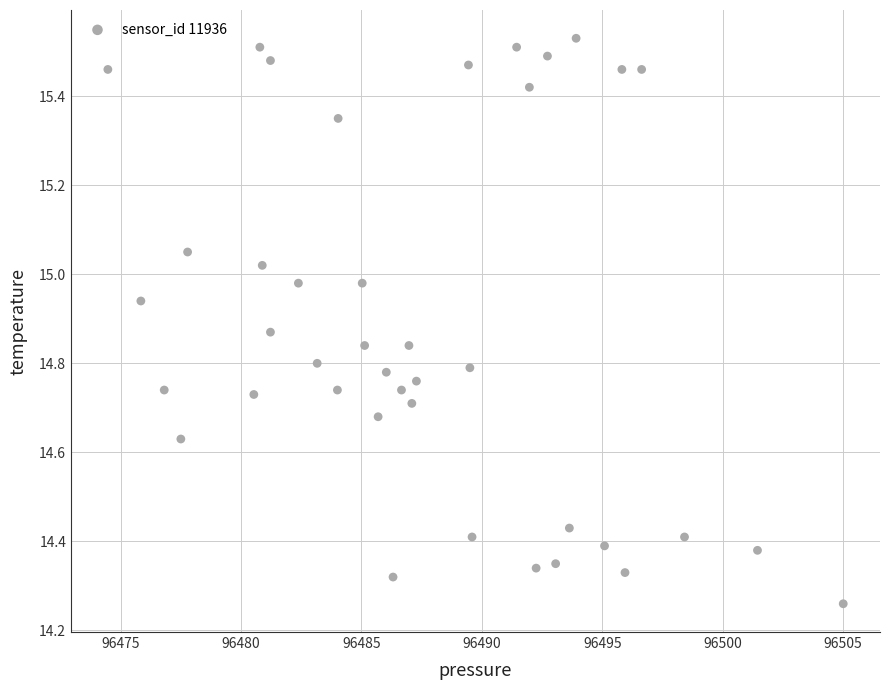

What is the range of Y values (max minus min)?

1.3